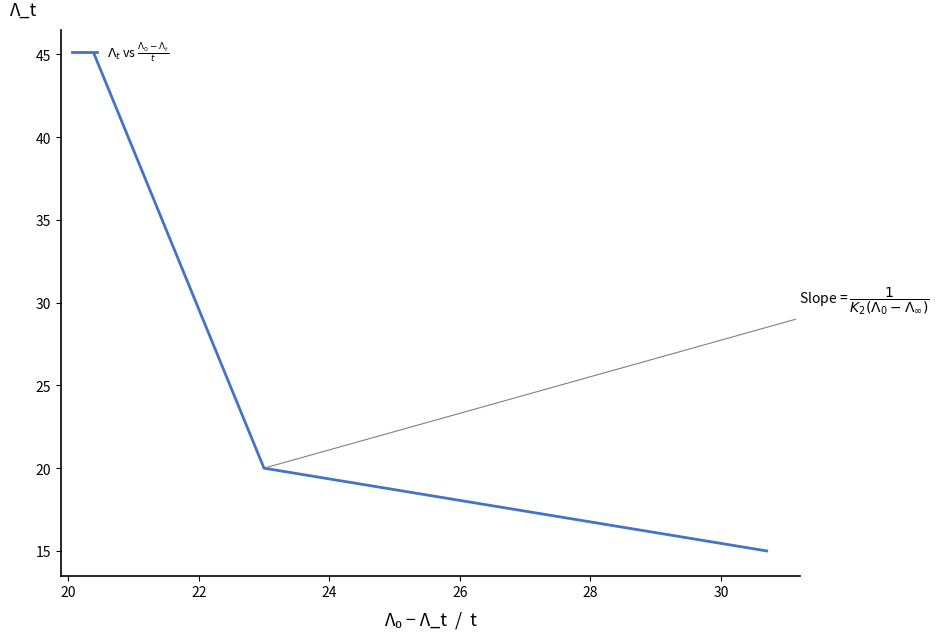

Is it true that the value at 20 is 32?

False